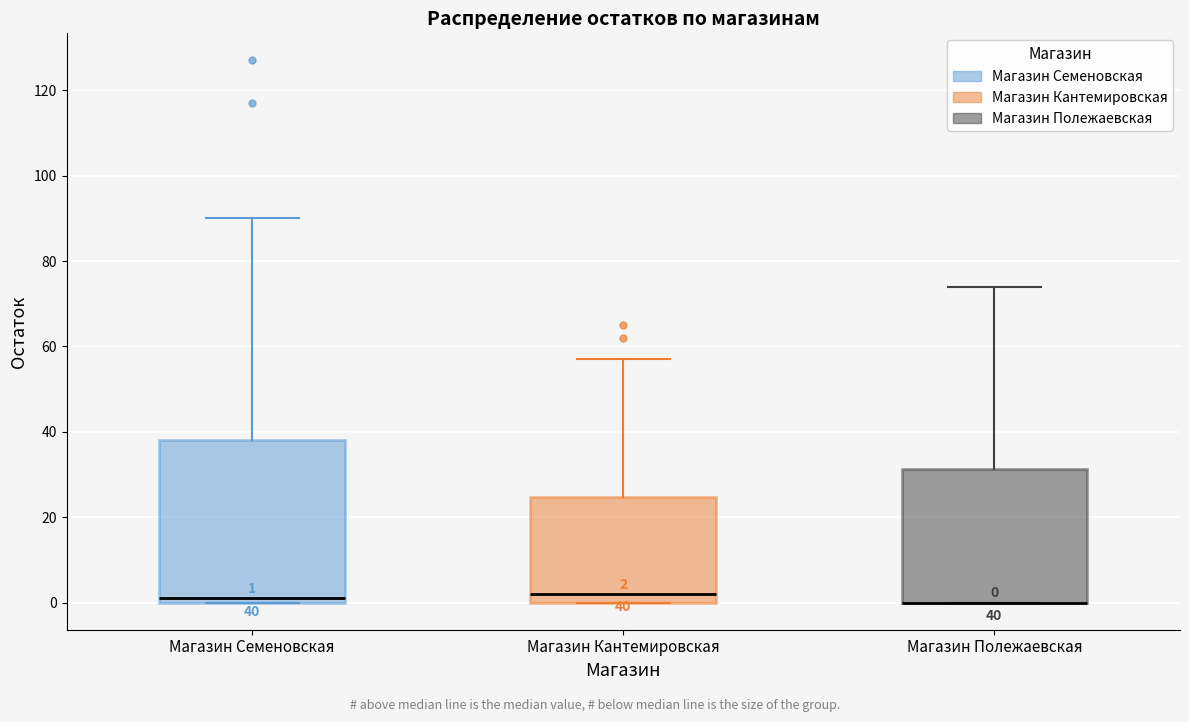

Which box is the tallest, from its lower edge to its upper edge?

Магазин Семеновская